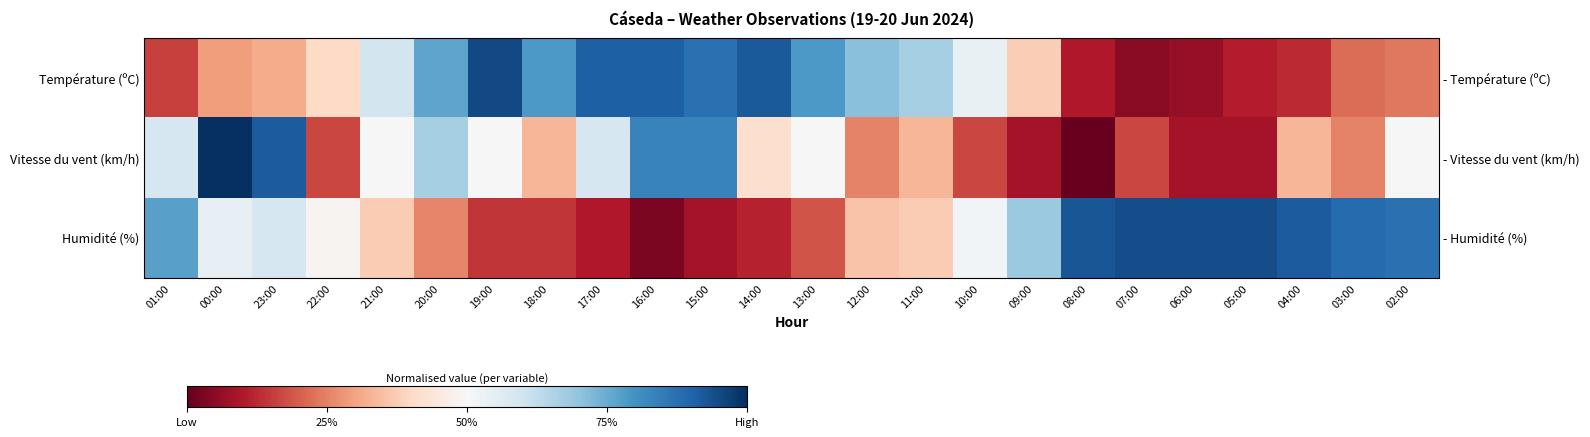

True or false: Vitesse du vent (km/h) has a value of 0.1 at 05:00.

True